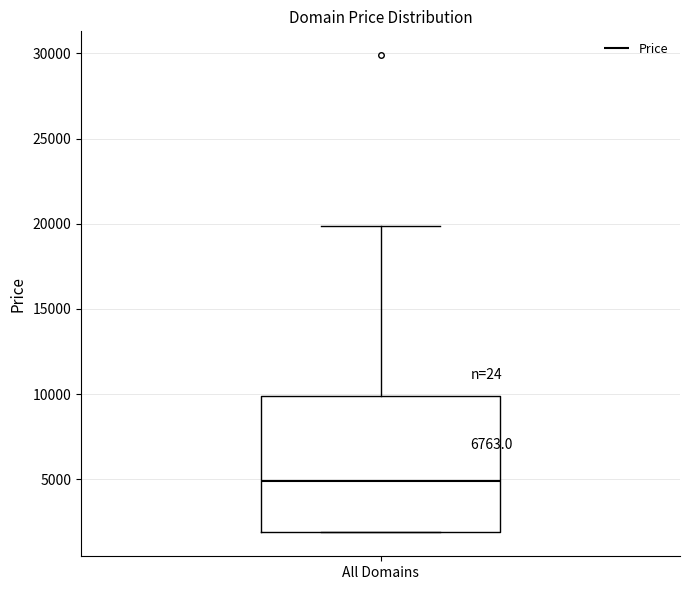

Where does the median line of the box for All Domains sit on the y-axis? The values are not printed on the chart, so give them approximately, as read against the axis.

5000